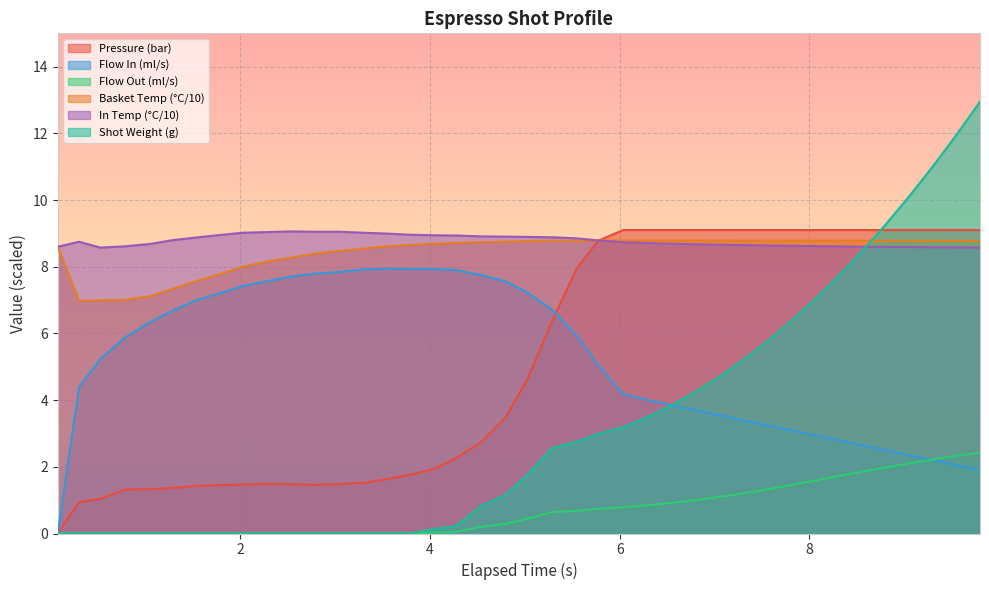

What is the difference between the maximum and minimum values in the water_temperature_basket series?

1.8